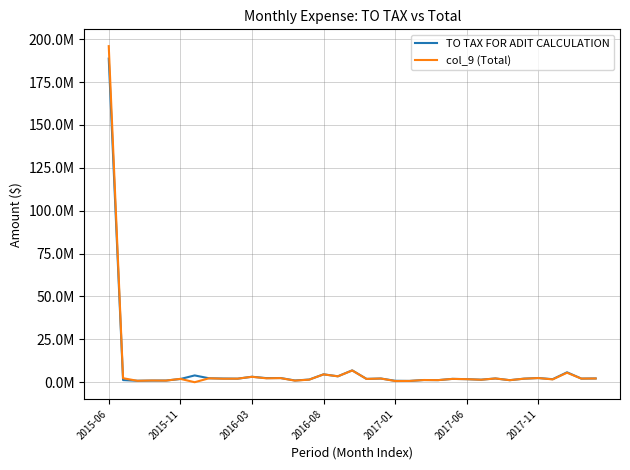

Rank the categories by TO TAX FOR ADIT CALCULATION value from lowest to highest.

21, 20, 2016-03, 2016-08, 2017-01, 13, 28, 23, 2015-11, 22, 26, 14, 31, 25, 2017-06, 18, 24, 9, 29, 33, 8, 19, 34, 27, 7, 11, 12, 30, 10, 16, 2017-11, 15, 32, 17, 2015-06